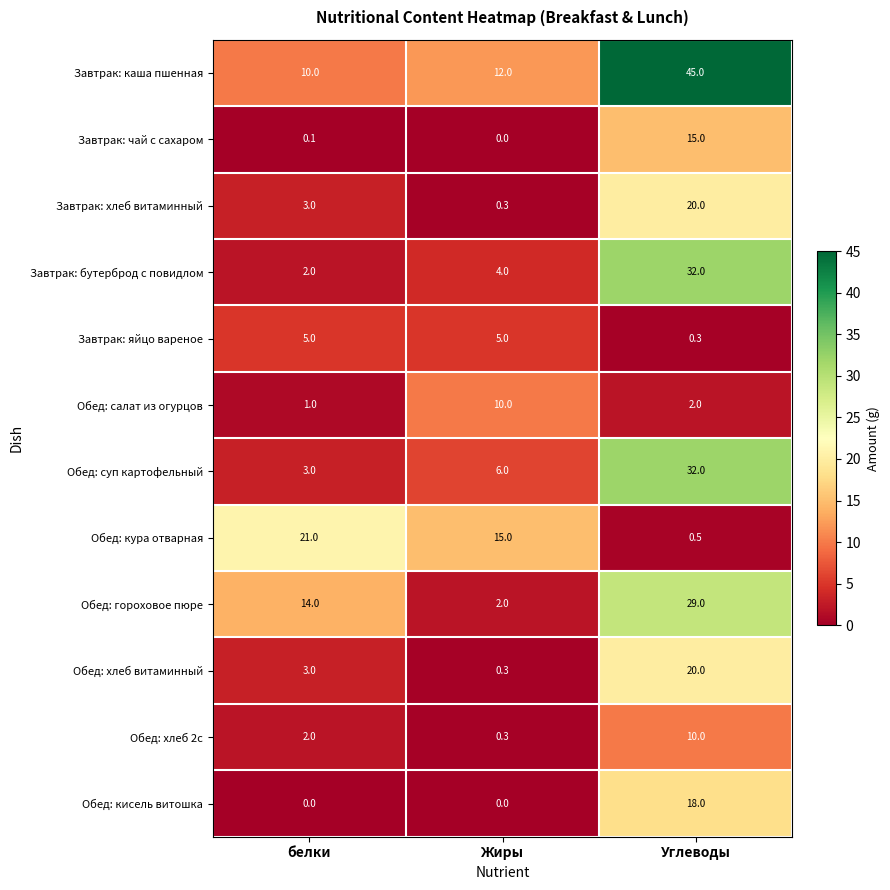

The Обед: салат из огурцов series shows 1.0 at белки. True or false?

True